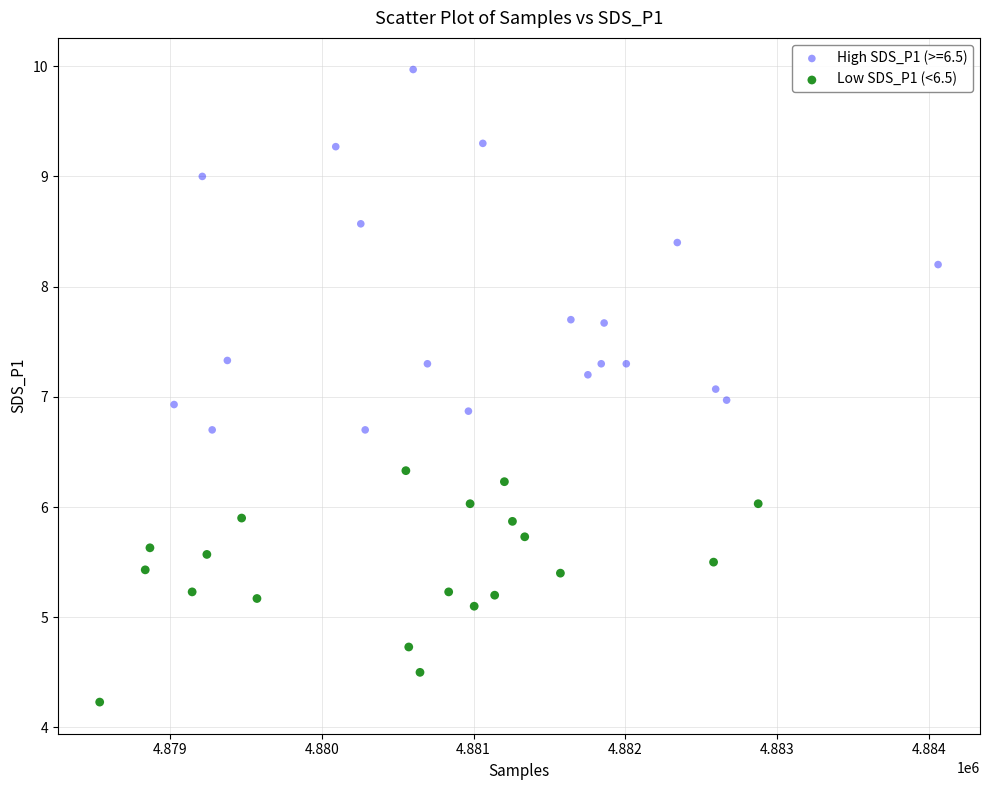

Which series reaches the minimum Y coordinate?

Low SDS_P1 (<6.5)